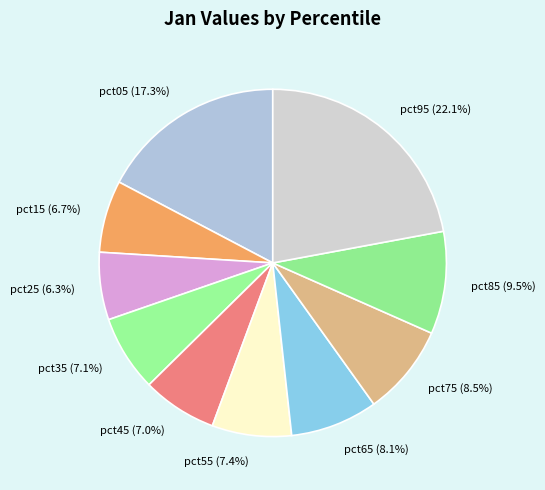

What percentage is the pct65 slice, to the nearest percent?

8%